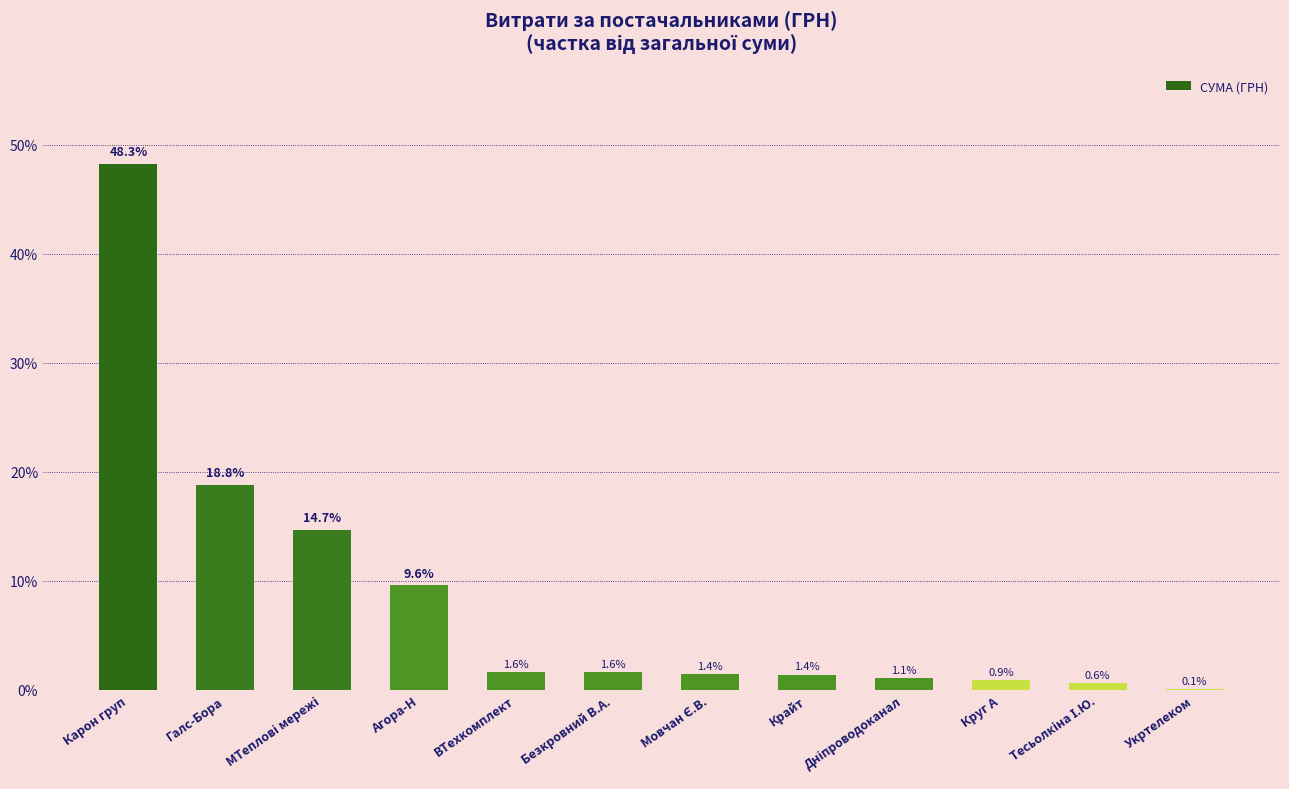

What is the average value?

8.3